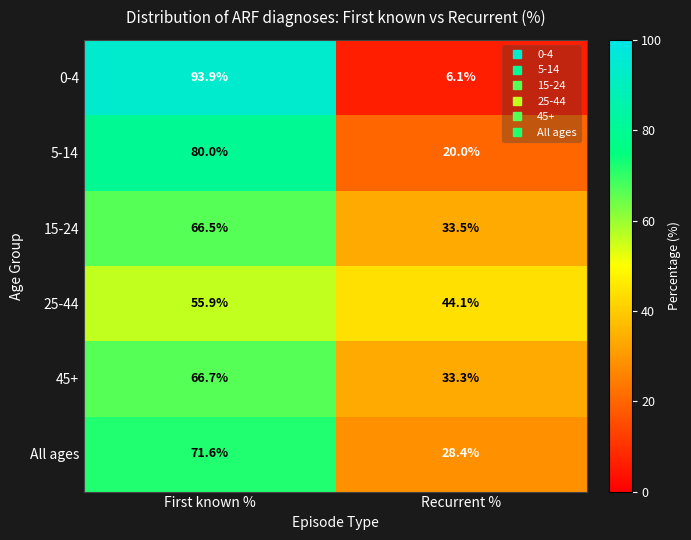

The 0-4 series shows 122.6 at First known %. True or false?

False